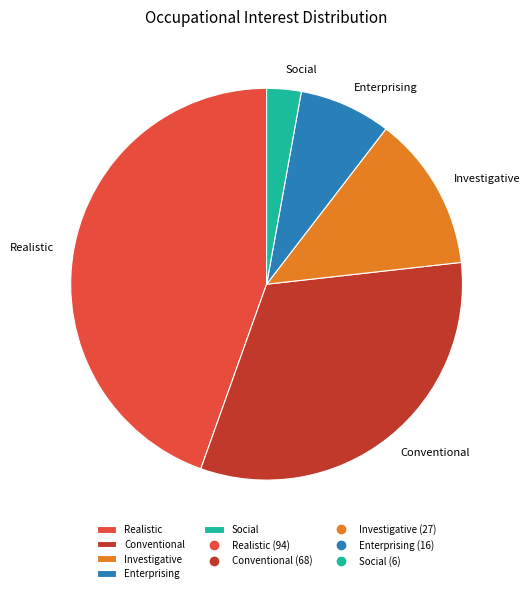

Is it true that Investigative is 27% of the pie?

False